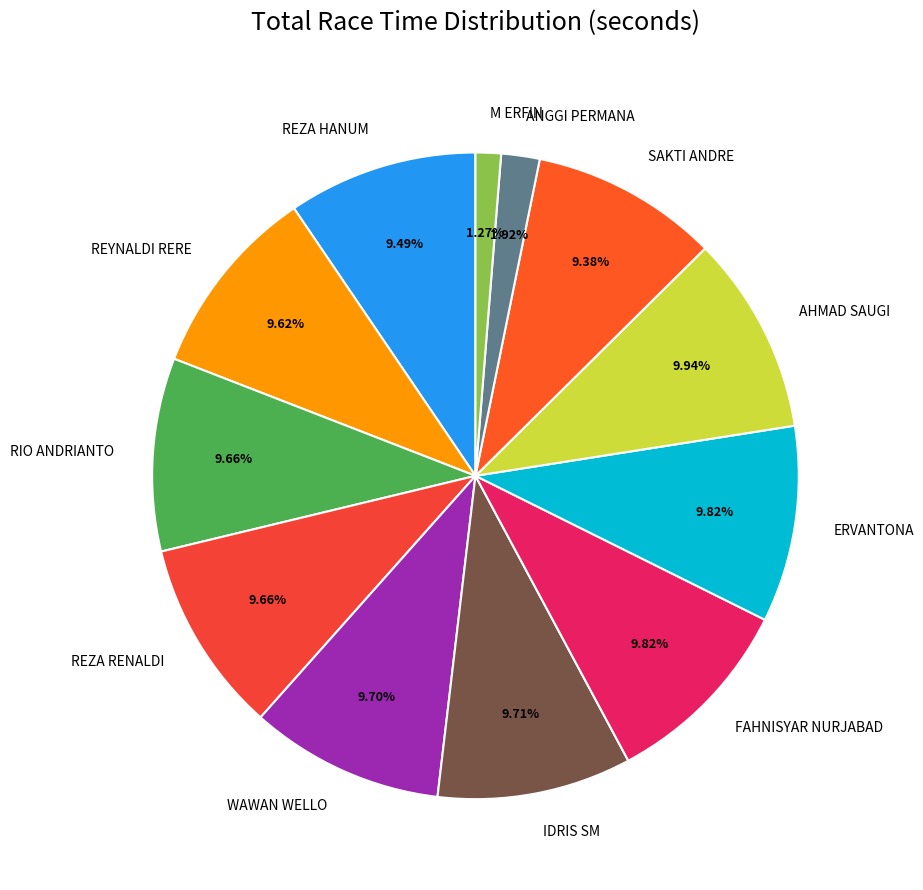

To the nearest percent, what portion does IDRIS SM represent?

10%